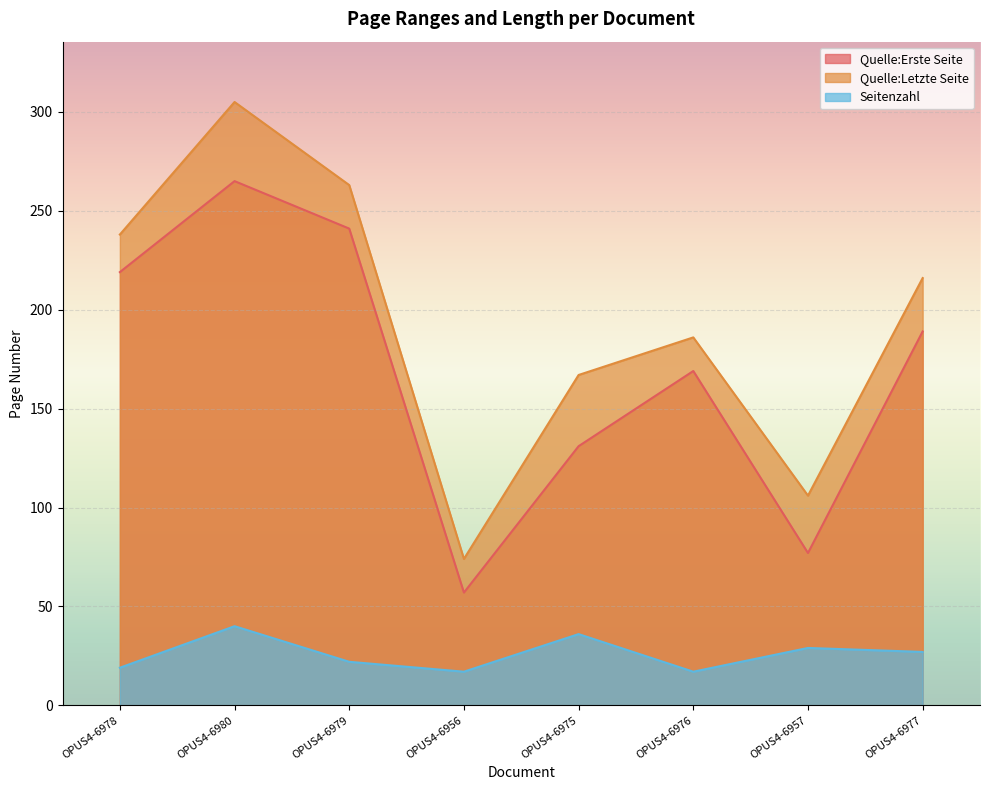

True or false: Quelle:Letzte Seite and Seitenzahl intersect in this chart.

False